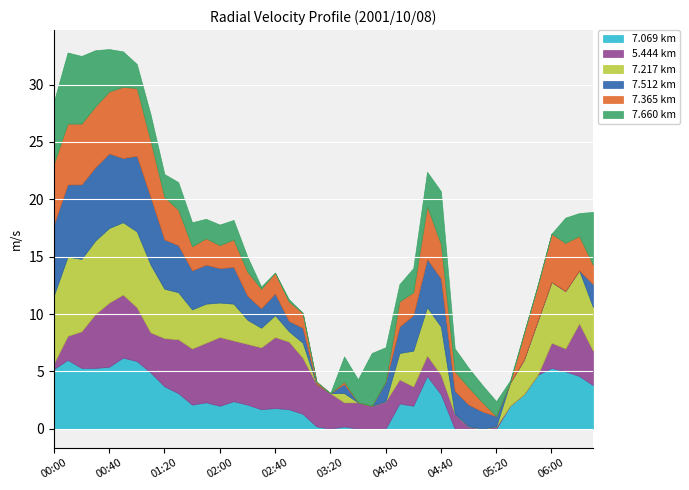

At 01:20, list the series in order from smallest to largest.

  7.660,   7.069,   7.365,   5.444,   7.217,   7.512